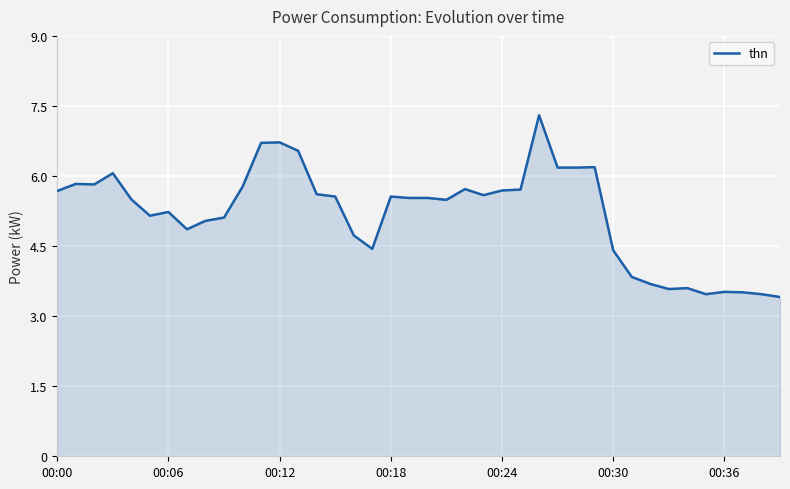

What is the minimum value shown in the chart?

3.4